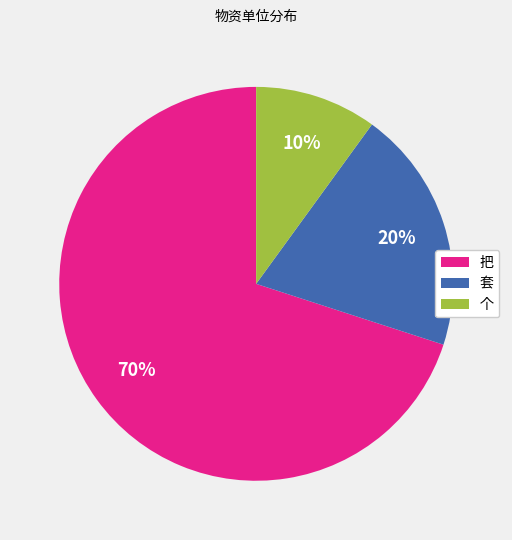

Rank the categories by value from highest to lowest.

把, 套, 个